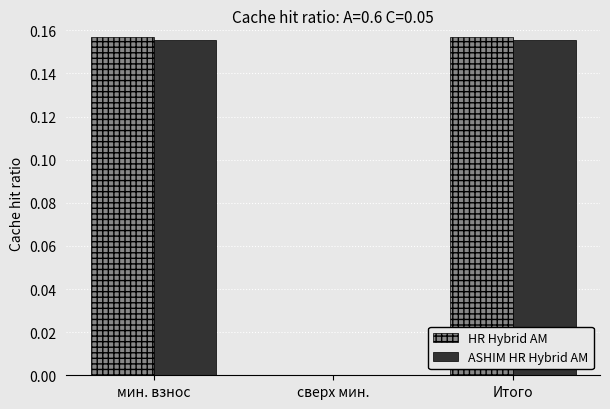

How many groups of bars are there?

3